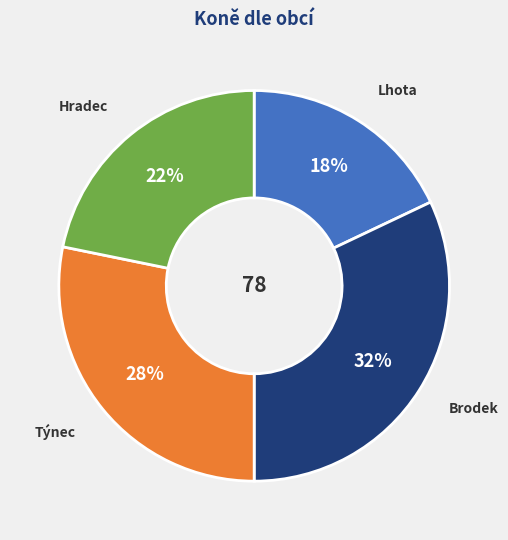

To the nearest percent, what is the combined percentage of Lhota and Hradec?

40%